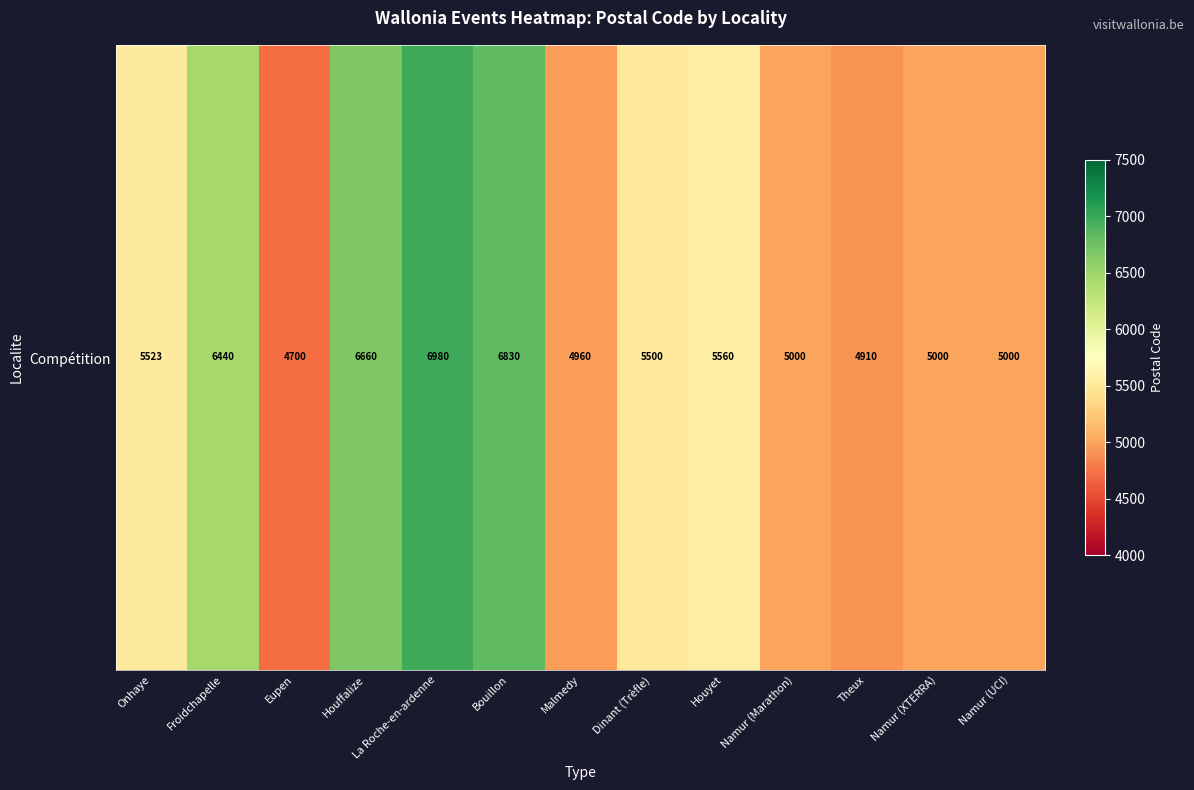

Where is the data nearest to the value 5840?

Houyet